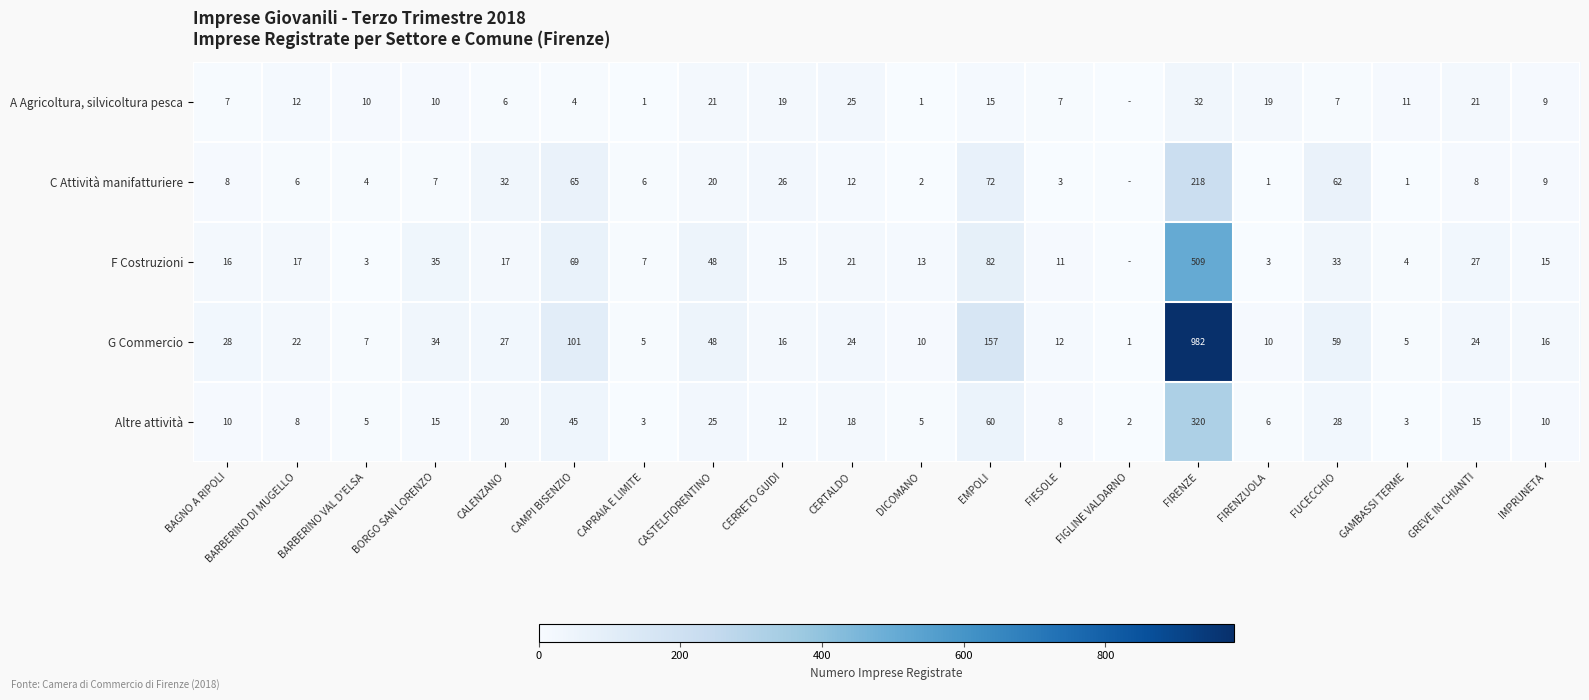

What is the greatest value displayed?

982